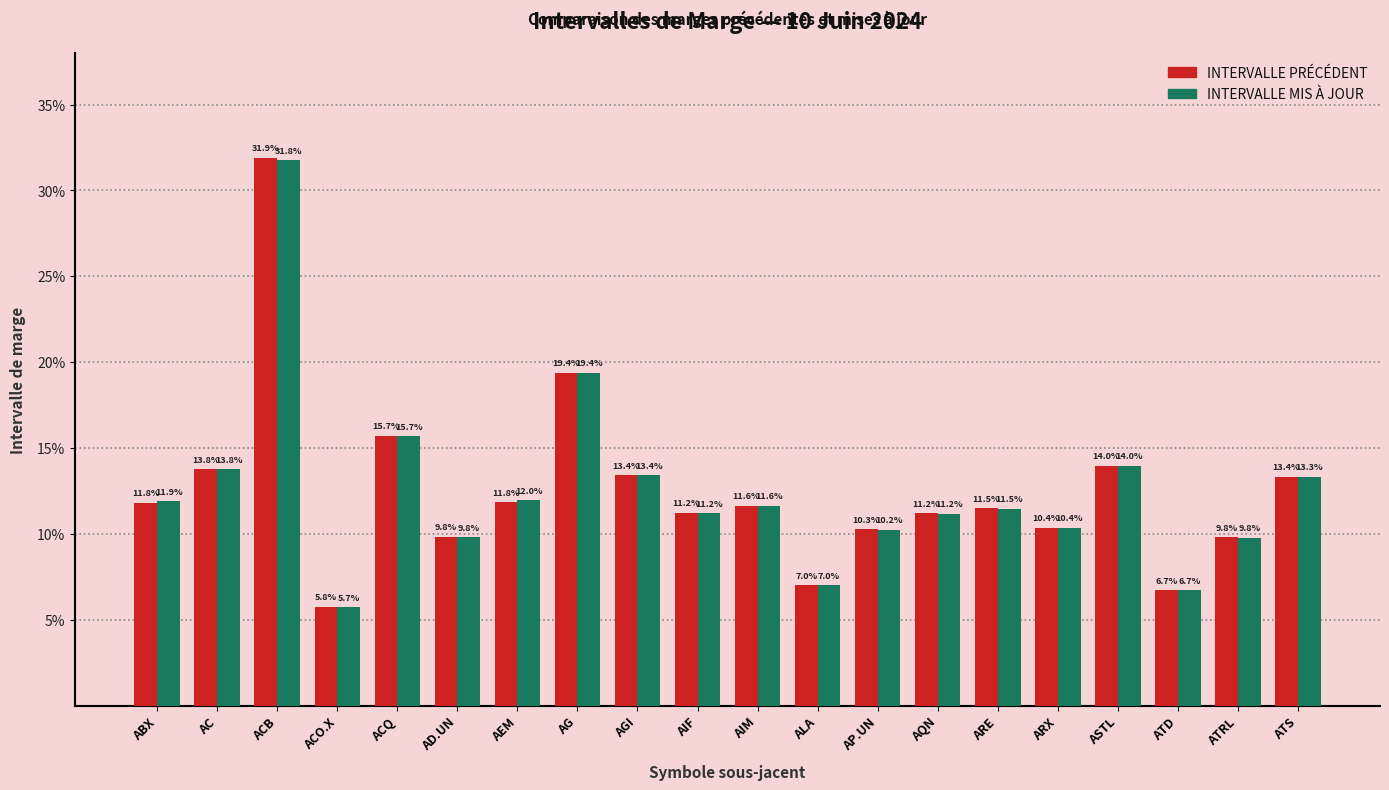

Does the chart contain any negative values?

No